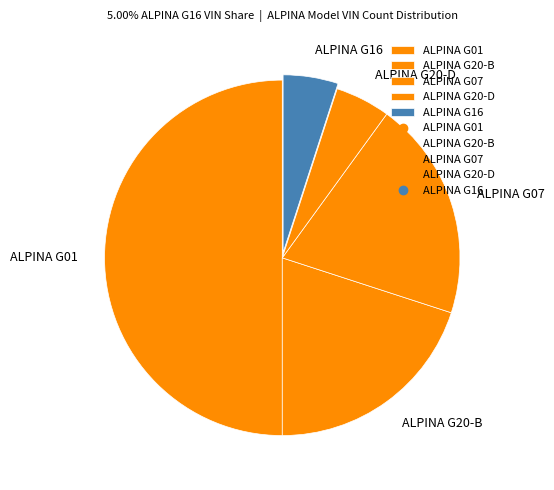

Which category accounts for the majority?

ALPINA G01